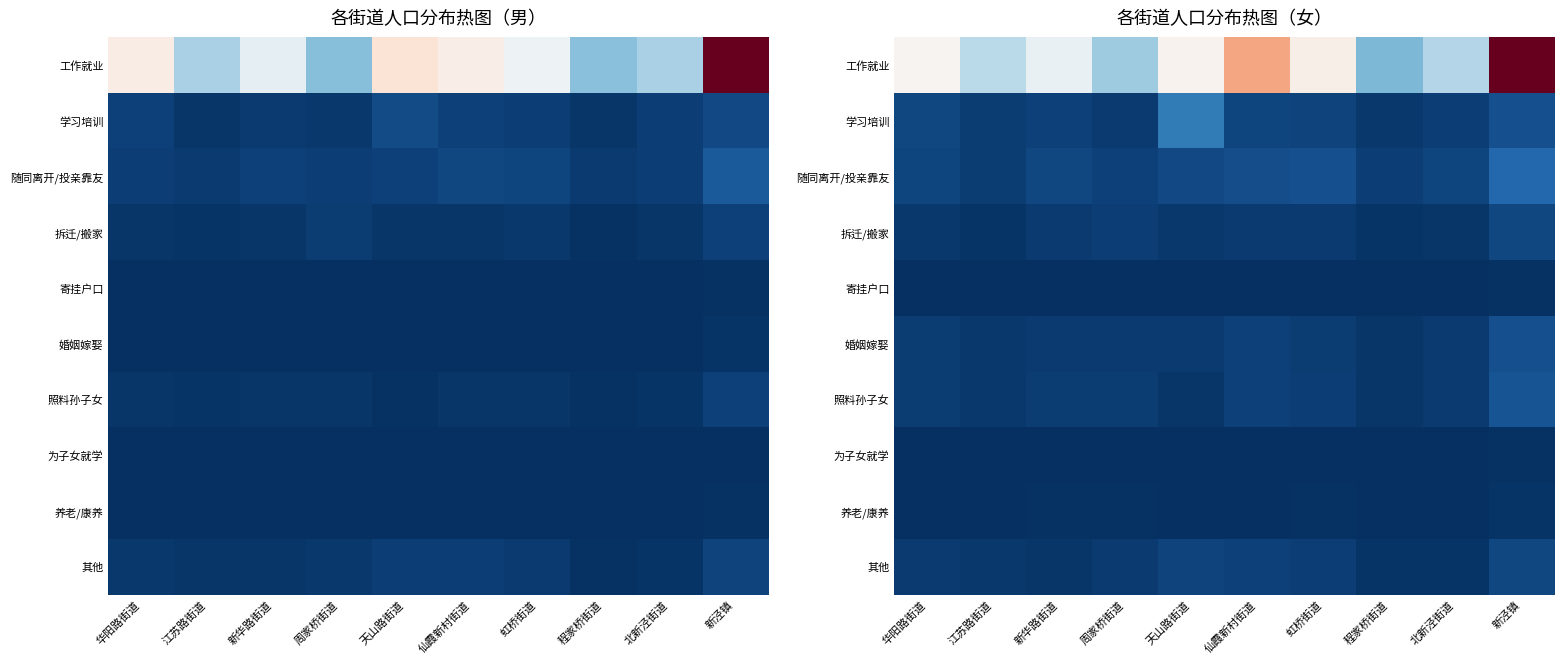

At 江苏路街道, list the series in order from smallest to largest.

为子女就学, 寄挂户口, 养老/康养, 拆迁/搬家, 其他, 照料孙子女, 婚姻嫁娶, 学习培训, 随同离开/投亲靠友, 工作就业